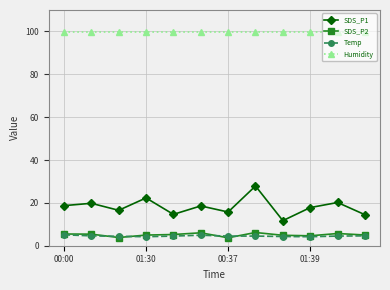

At how many categories does at least one series exceed 54?

12